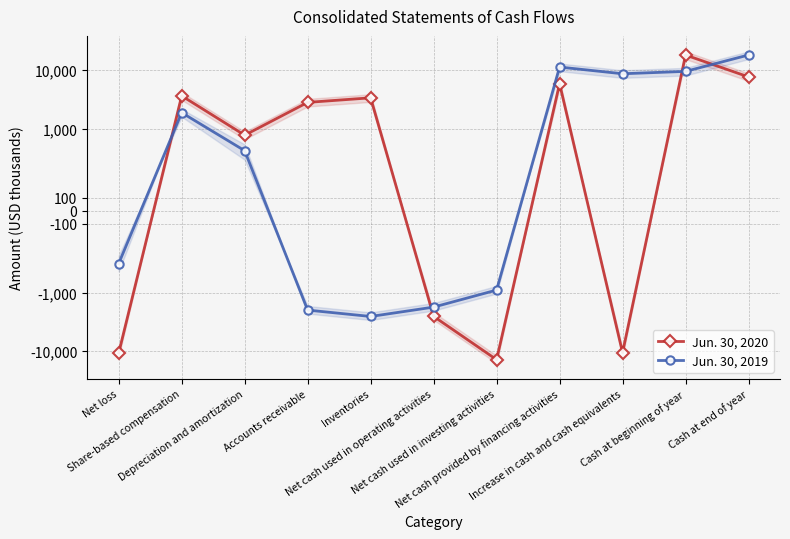

Reading left to right, extract all data points from this chart.

Jun. 30, 2020: Net loss=-10738	Share-based compensation=3639	Depreciation and amortization=768	Accounts receivable=2809	Inventories=3365	Net cash used in operating activities=-2521	Net cash used in investing activities=-13974	Net cash provided by financing activities=5904	Increase in cash and cash equivalents=-10591	Cash at beginning of year=18282	Cash at end of year=7691
Jun. 30, 2019: Net loss=-408	Share-based compensation=1871	Depreciation and amortization=464	Accounts receivable=-1967	Inventories=-2532	Net cash used in operating activities=-1748	Net cash used in investing activities=-891	Net cash provided by financing activities=11353	Increase in cash and cash equivalents=8714	Cash at beginning of year=9568	Cash at end of year=18282